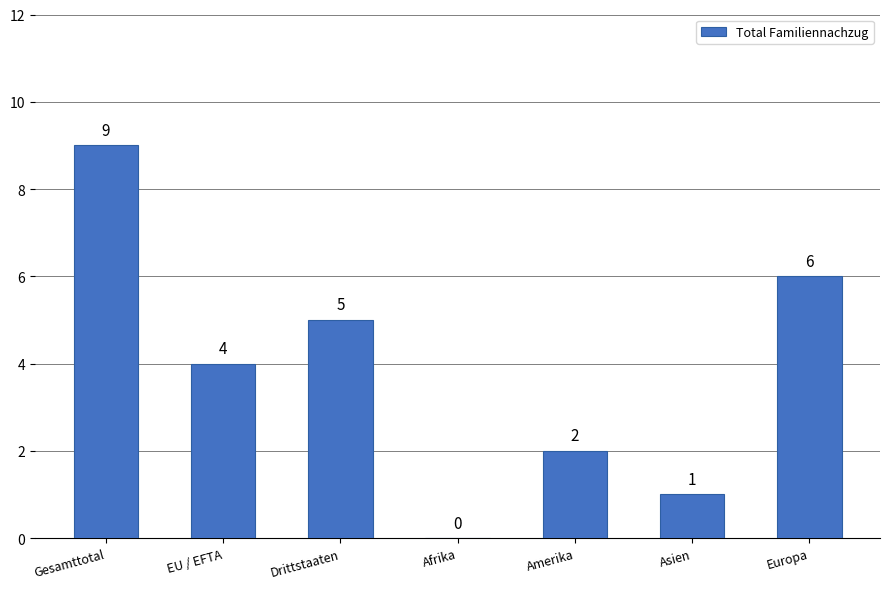

Which category has the highest value across all series?

Gesamttotal